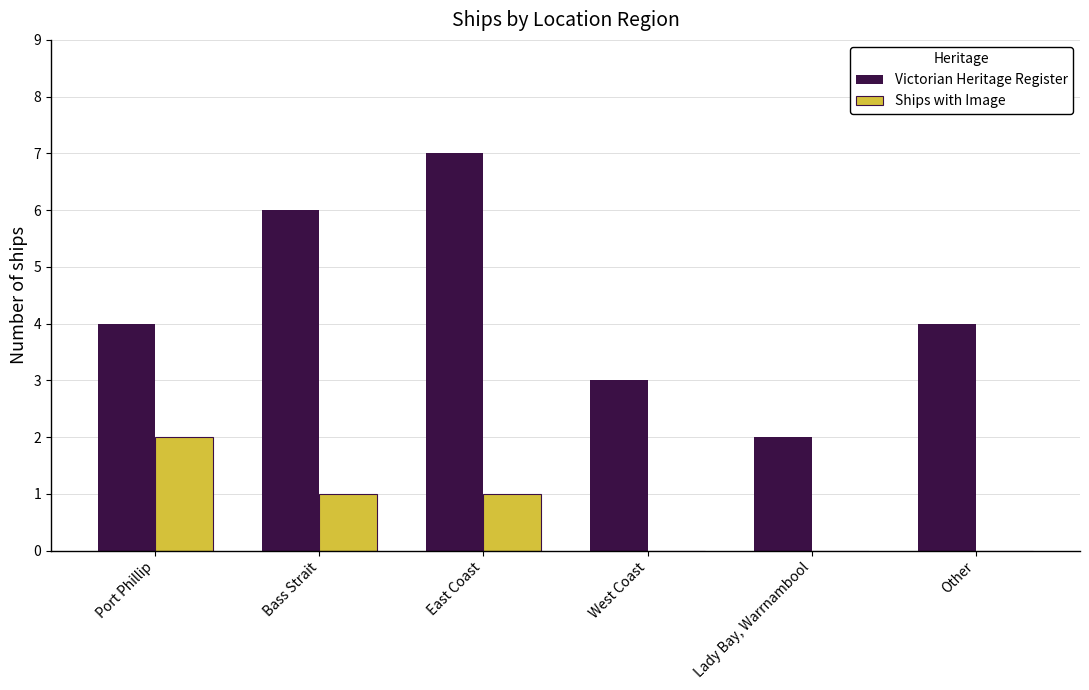

What is the total value across all series at East Coast?

8